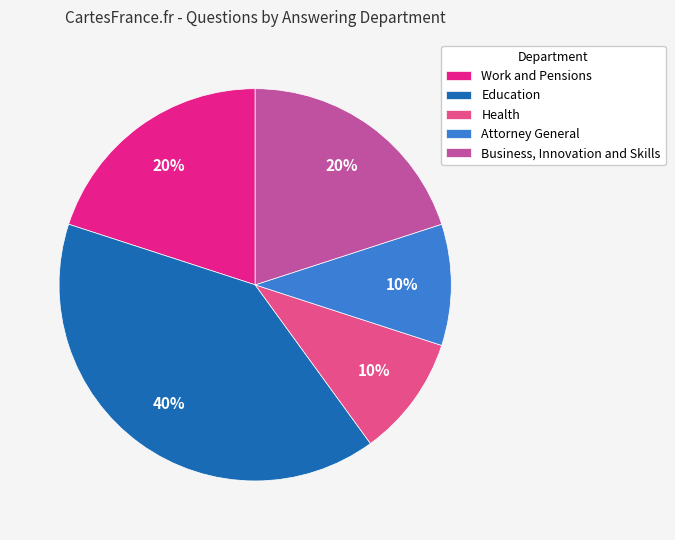

Which slice is the largest?

Education